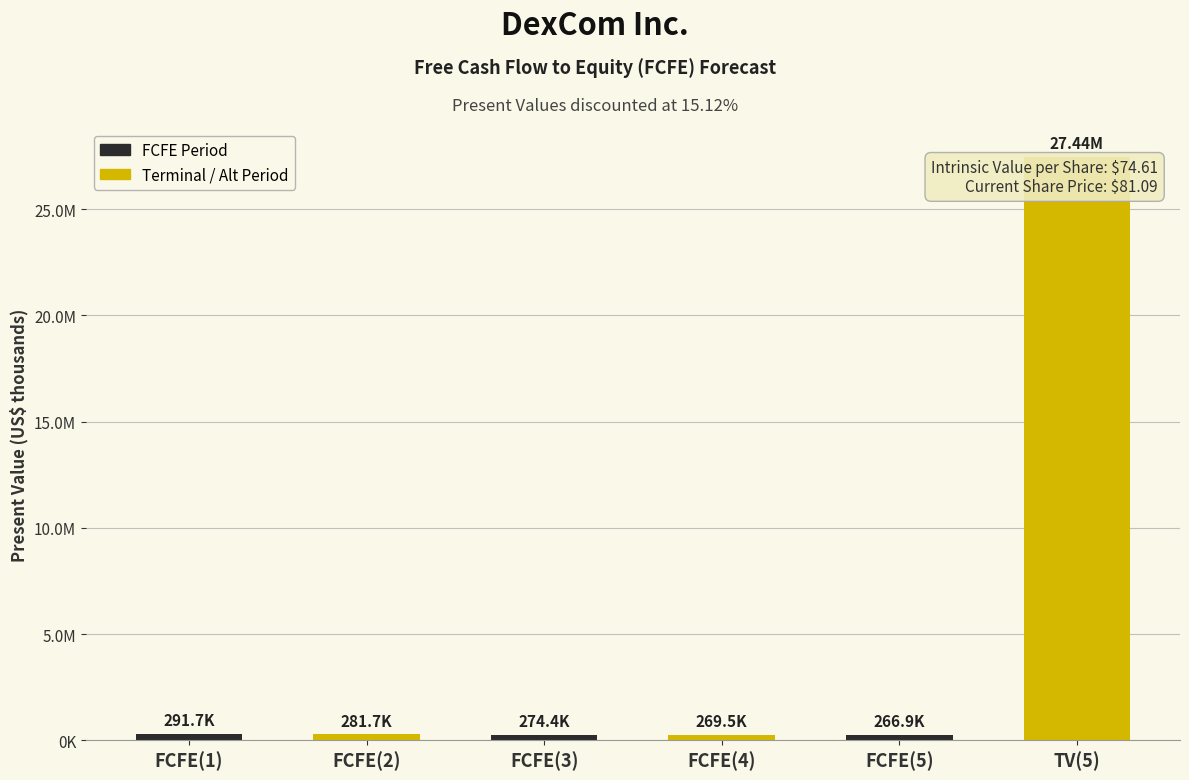

Are the bars grouped side by side (vs. stacked)?

No